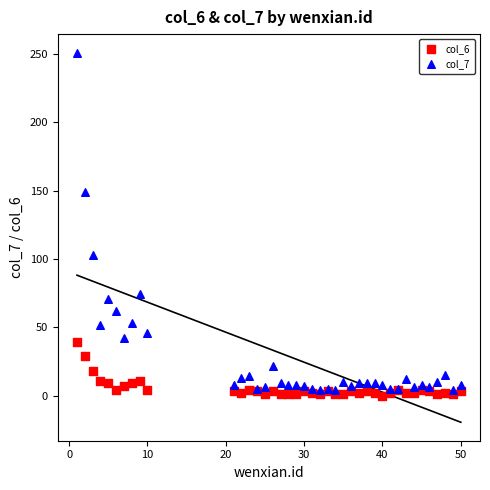

What is the X range (max minus min) for the scatter plot?

49